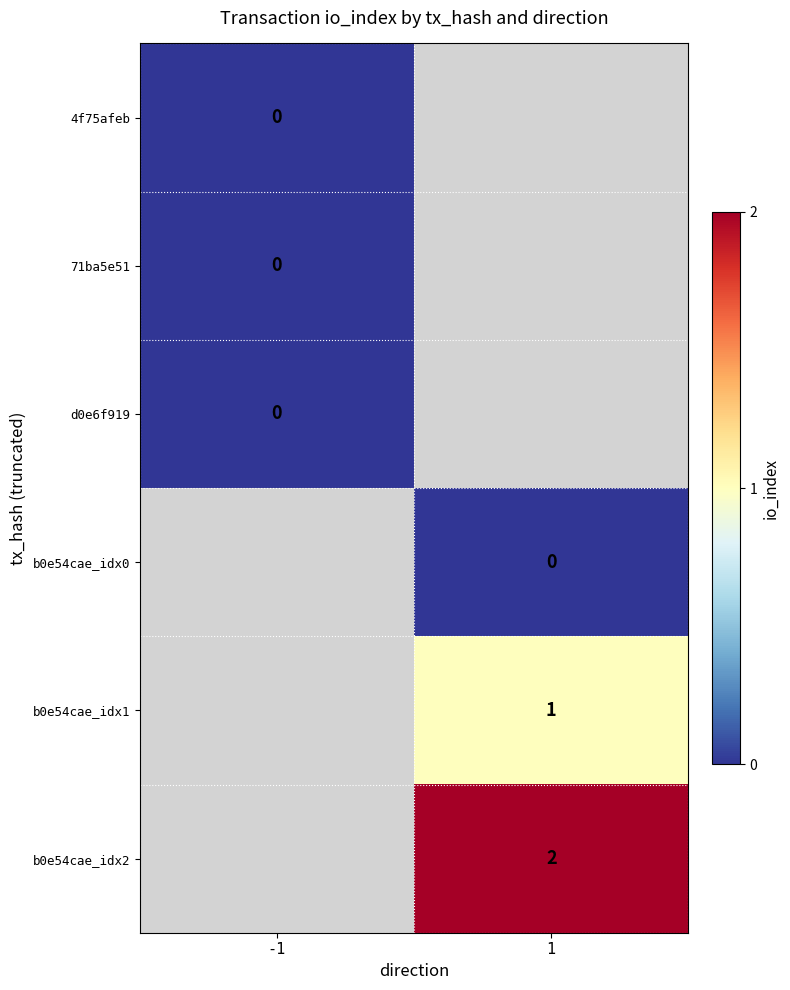

True or false: b0e54cae_idx2 has a value of 2 at 1.

True